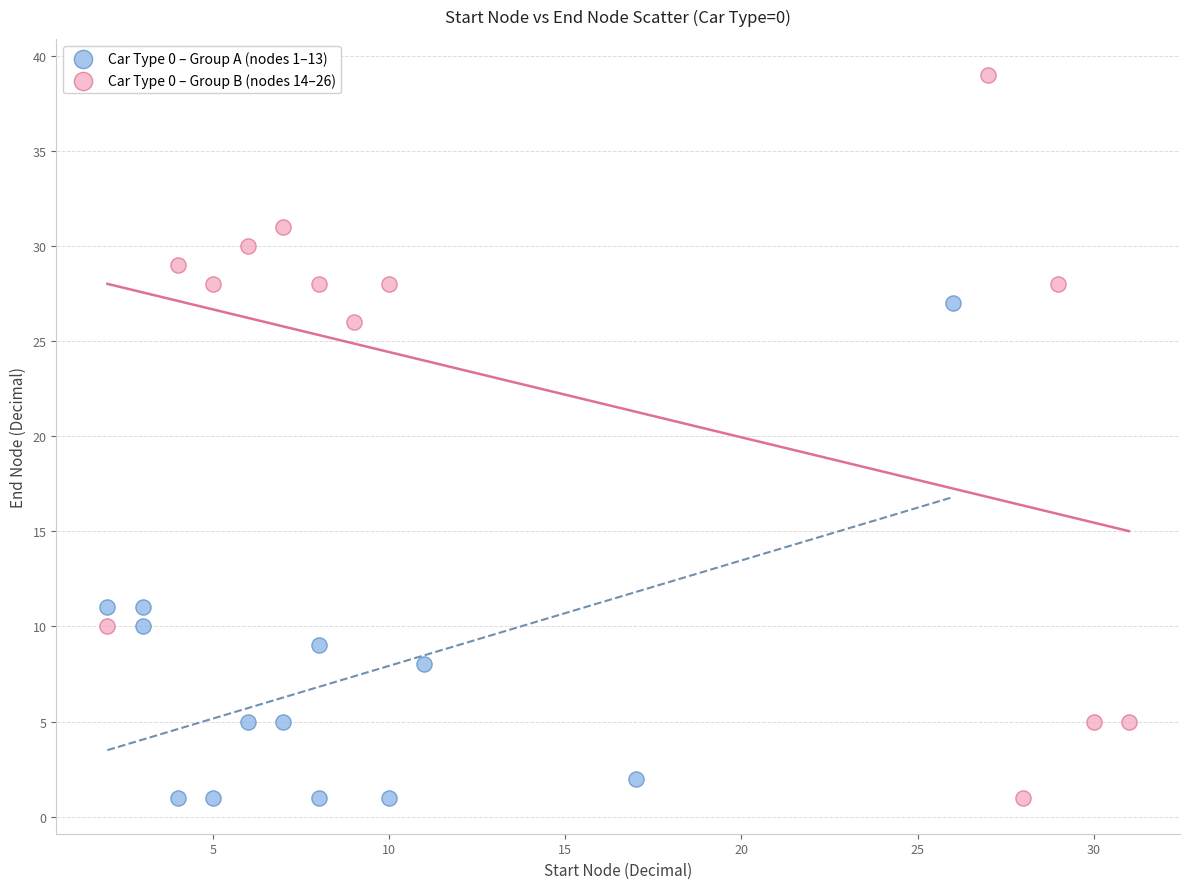

What are all the series names shown in the legend?

Car Type 0 – Group A (nodes 1–13), Car Type 0 – Group B (nodes 14–26)